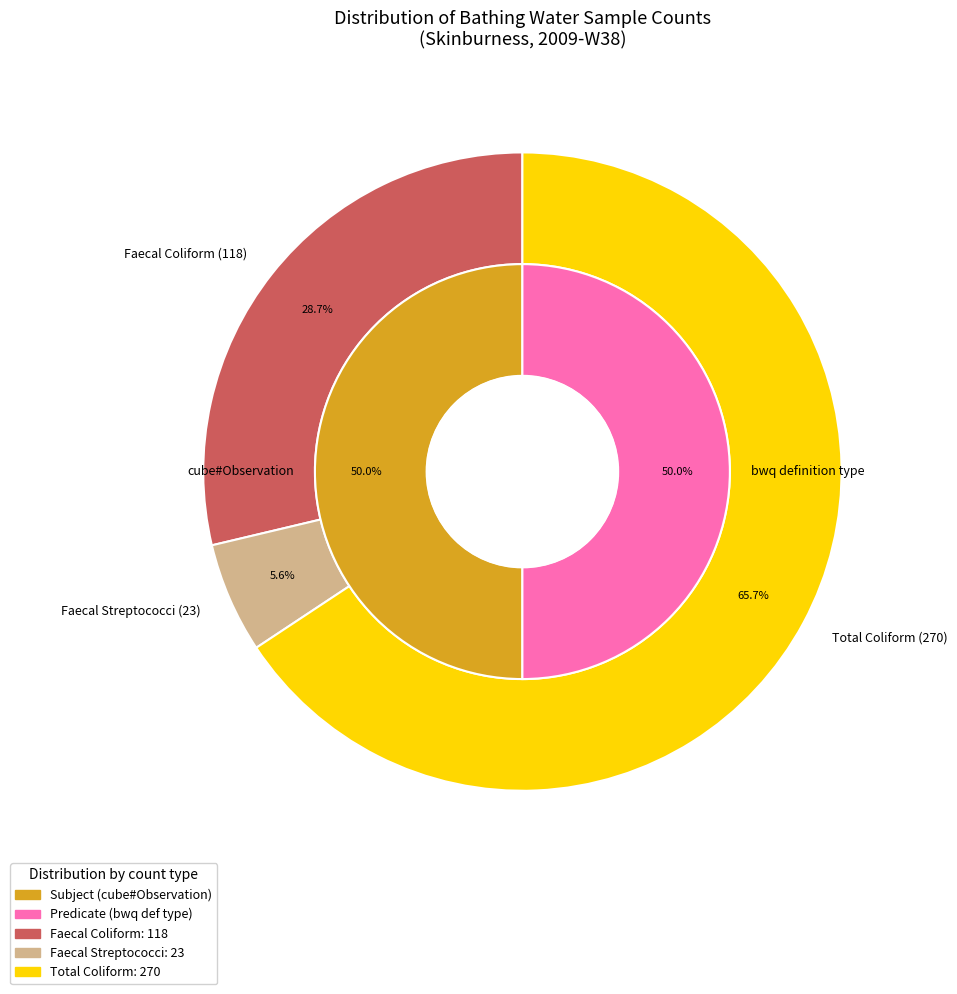

To the nearest percent, what percentage of the pie is faecal streptococci count?

6%